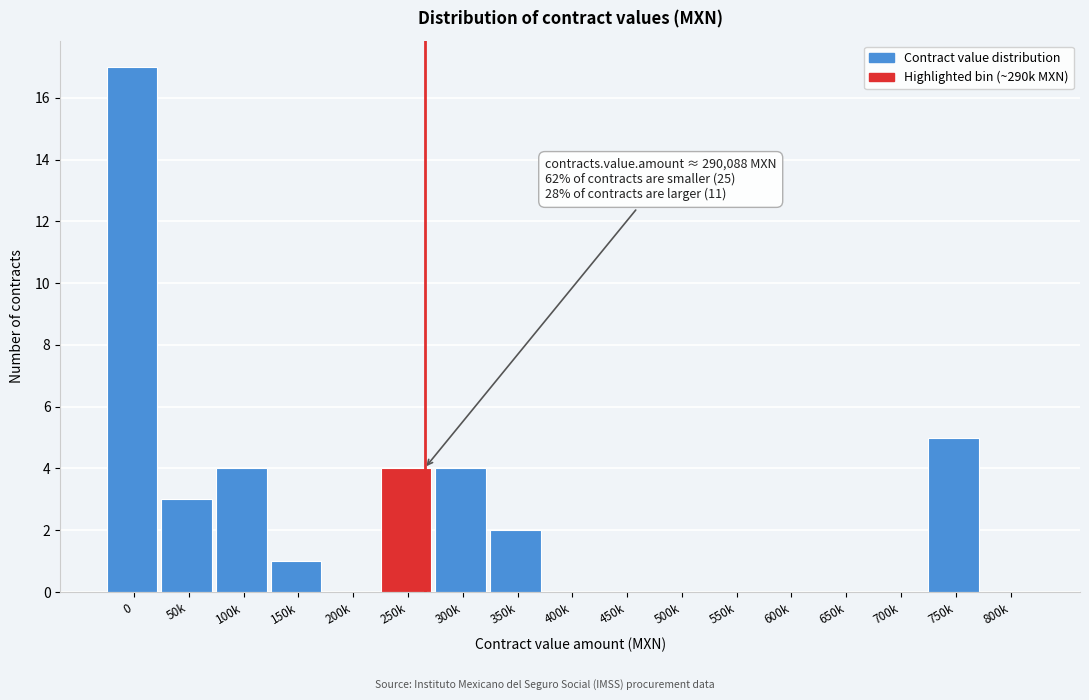

Reading right to left, list all the values displayed in this chart.

800k=0	750k=5	700k=0	650k=0	600k=0	550k=0	500k=0	450k=0	400k=0	350k=2	300k=4	250k=4	200k=0	150k=1	100k=4	50k=3	0=17